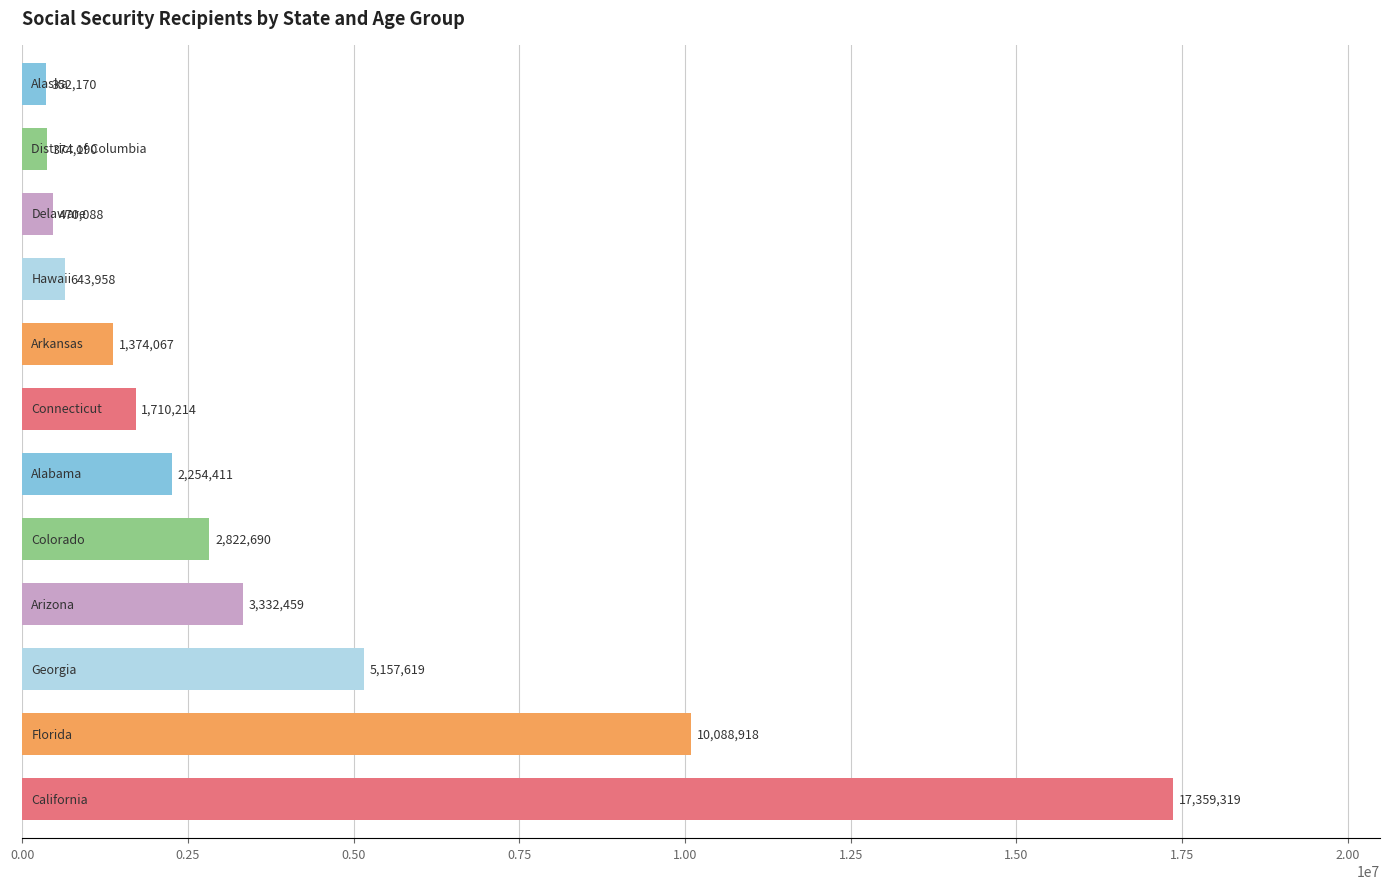

Reading bottom to top, transcribe all the data shown in this chart.

17359319	10088918	5157619	3332459	2822690	2254411	1710214	1374067	643958	470088	374190	352170